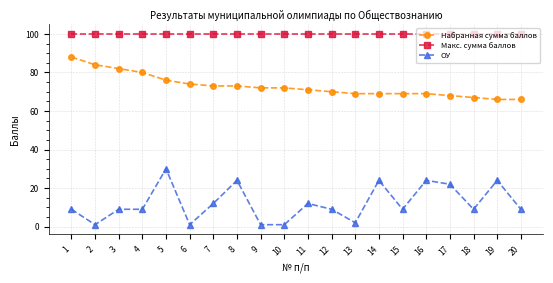

Which series has the widest spread of values?

ОУ